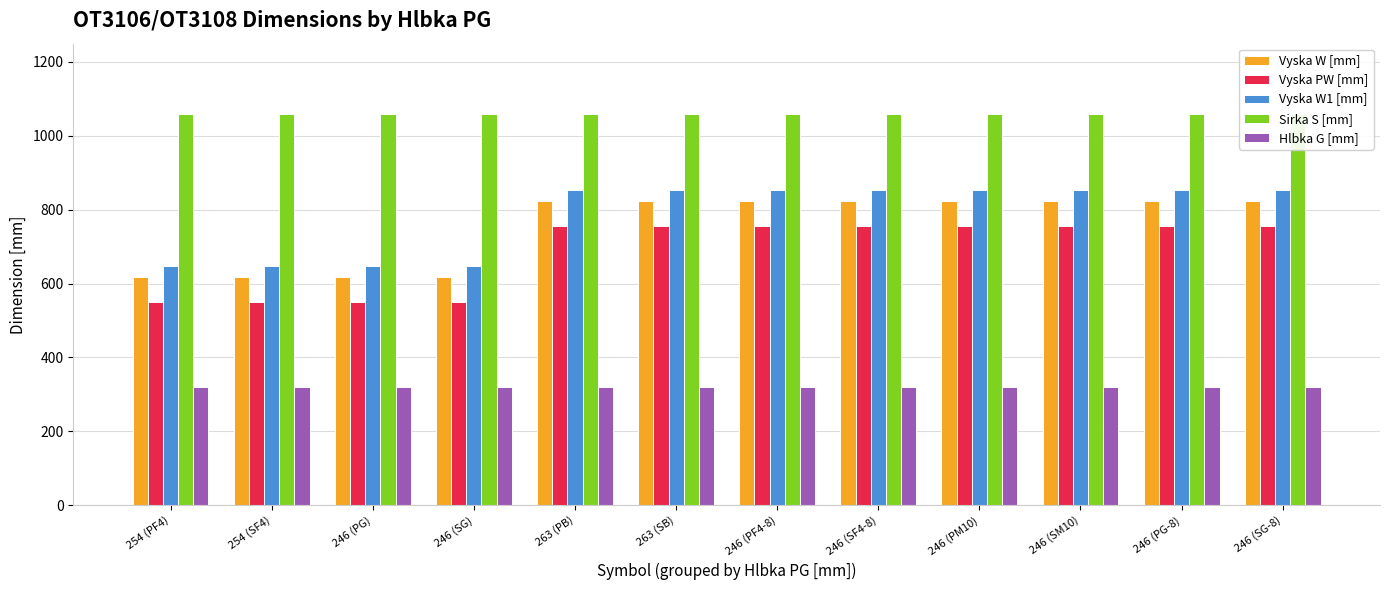

True or false: Vyska PW [mm] has a value of 452 at 263 (SB).

False